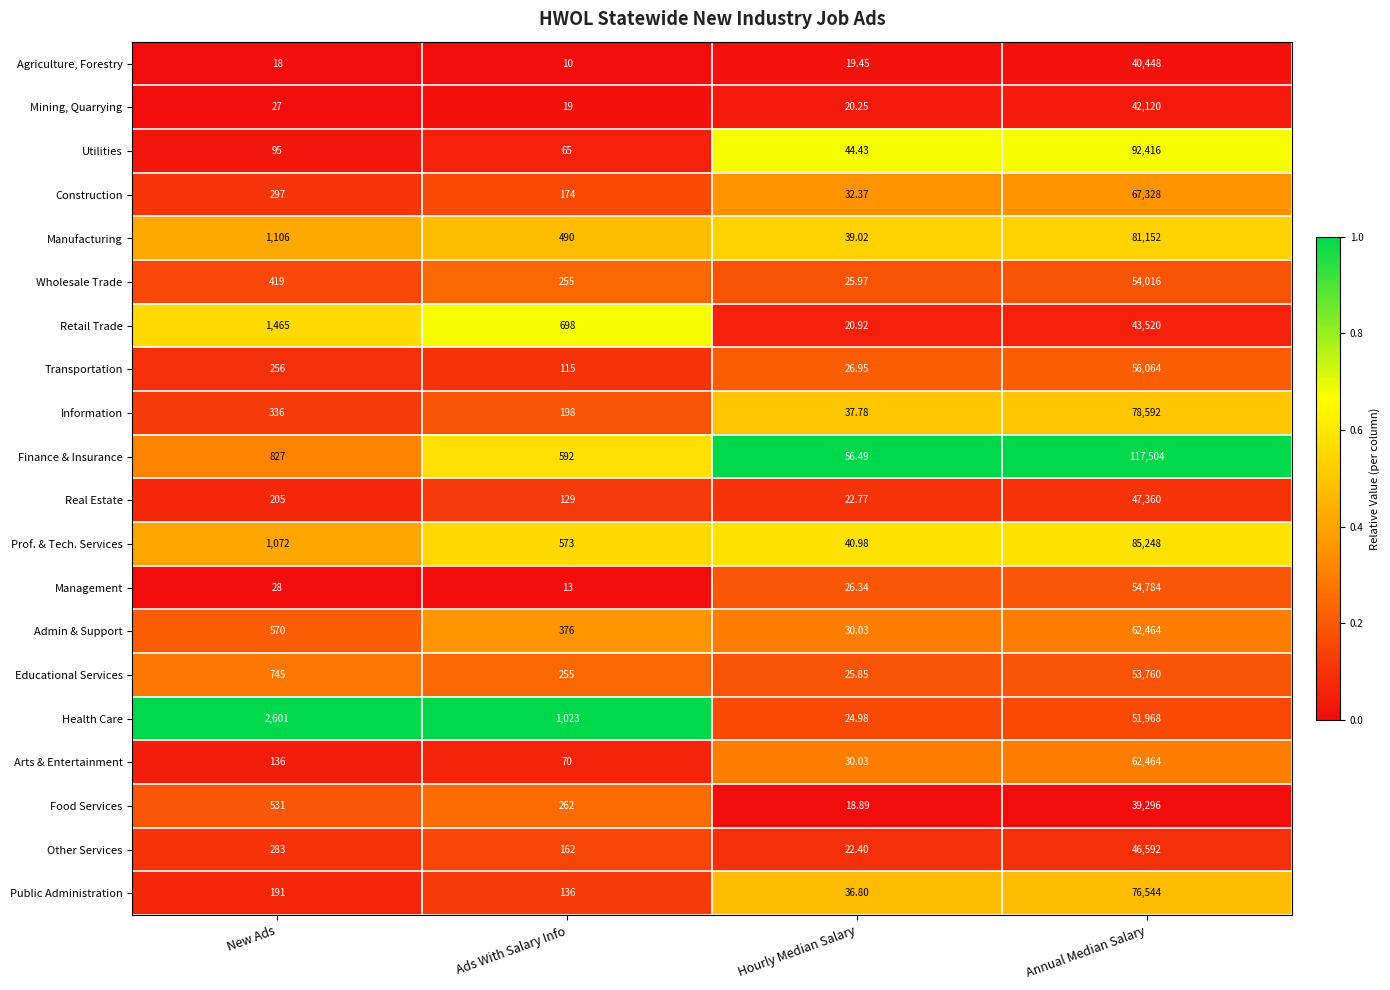

Which series changed the most between New Ads and Hourly Median Salary?

Health Care